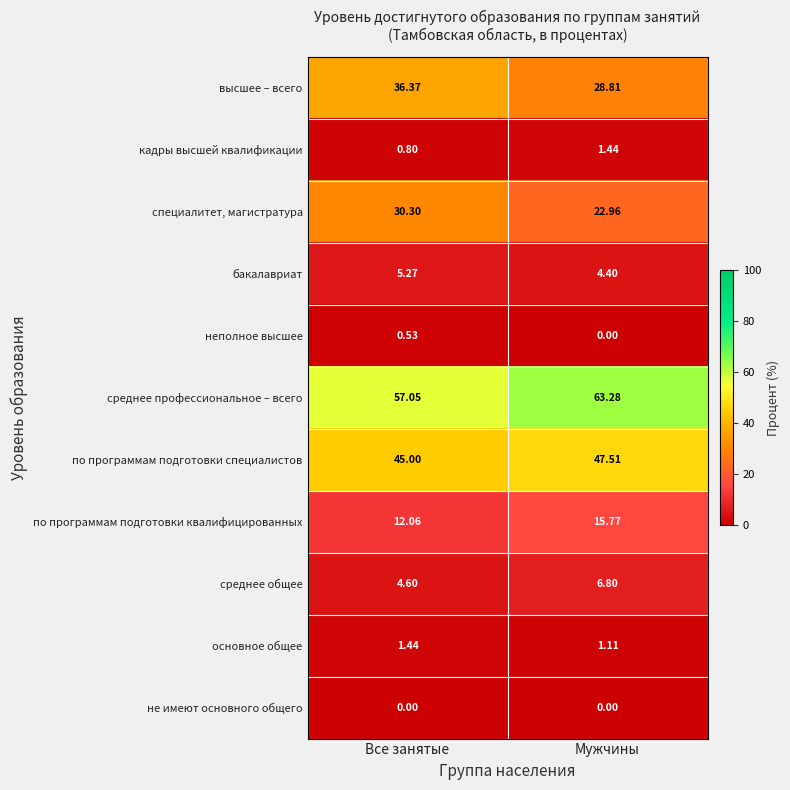

List the labels in order of специалитет, магистратура value, smallest first.

Мужчины, Все занятые